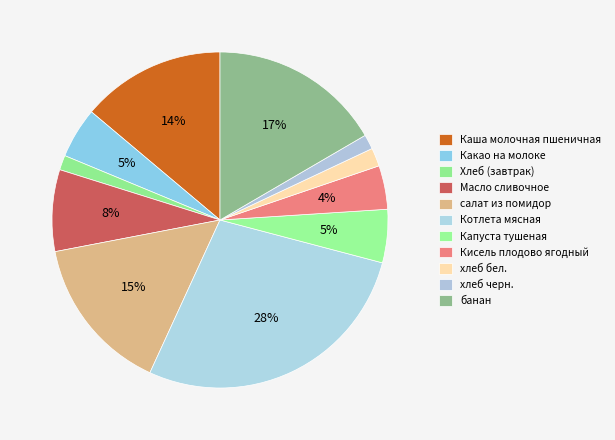

How many segments does this pie chart have?

11